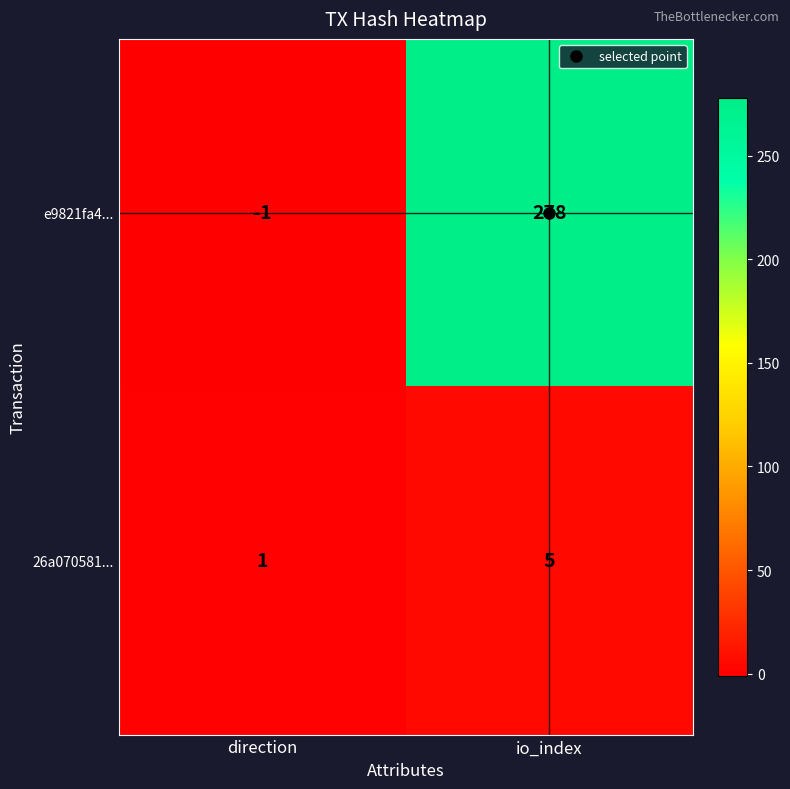

Which series changed the most between direction and io_index?

e9821fa4...